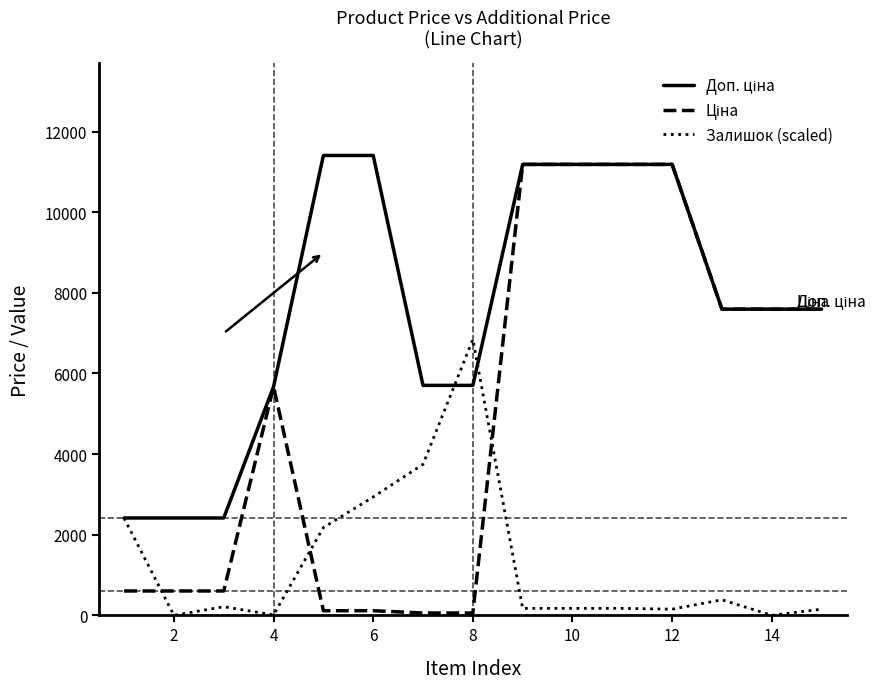

What is the greatest value displayed?

11410.0